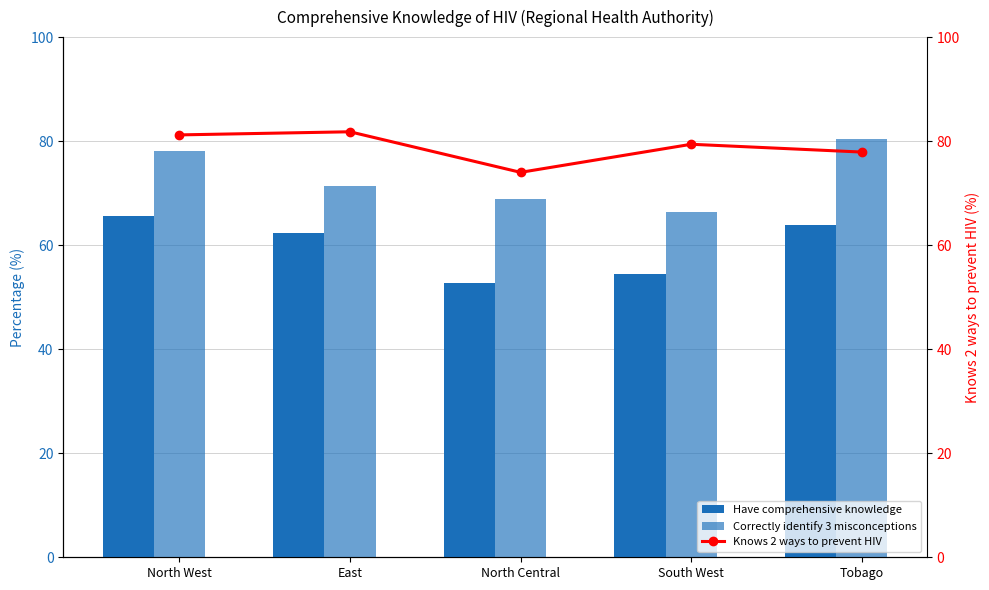

How many data points in Have comprehensive knowledge are above 62?

3